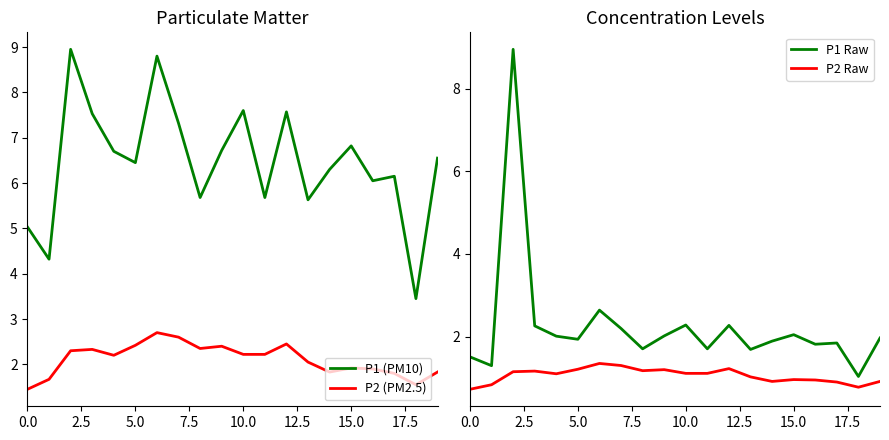

True or false: P1 Raw and P2 Raw cross at least once.

False